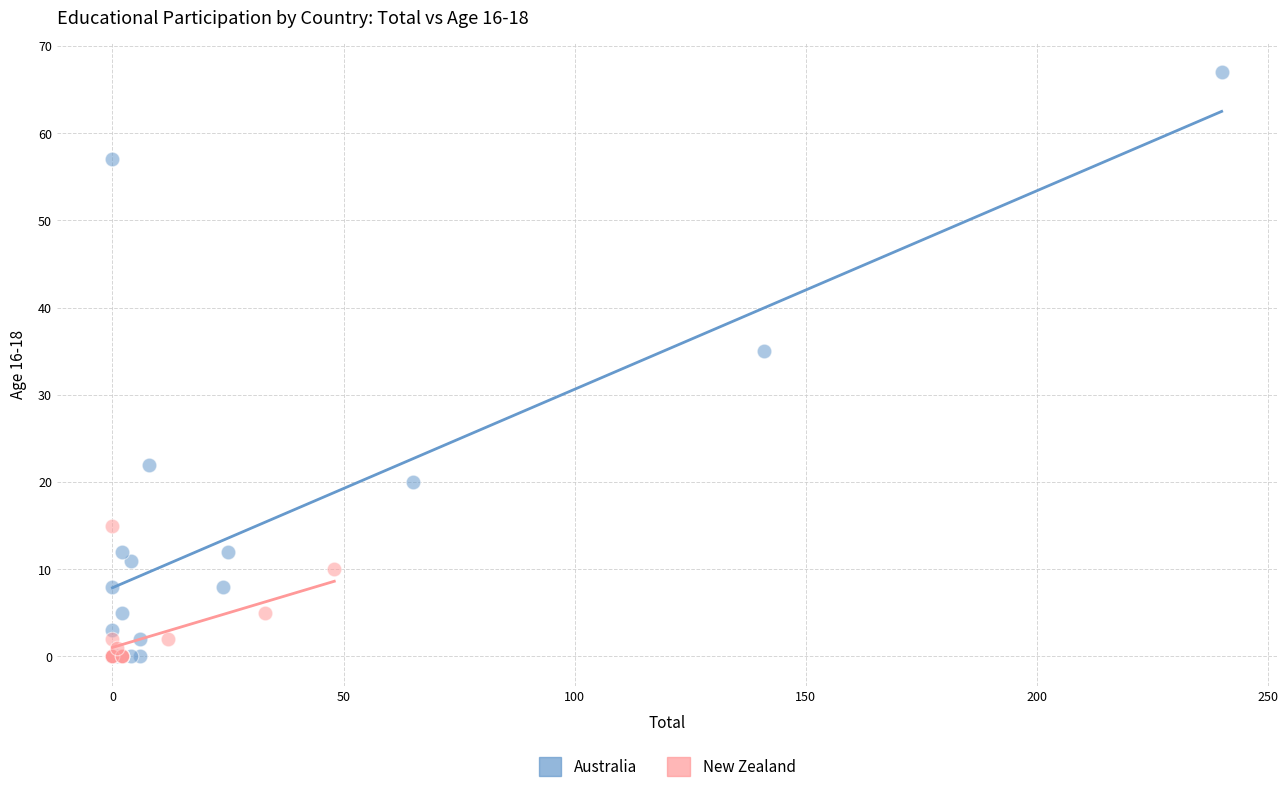

Which series has the widest spread of Y values?

Australia